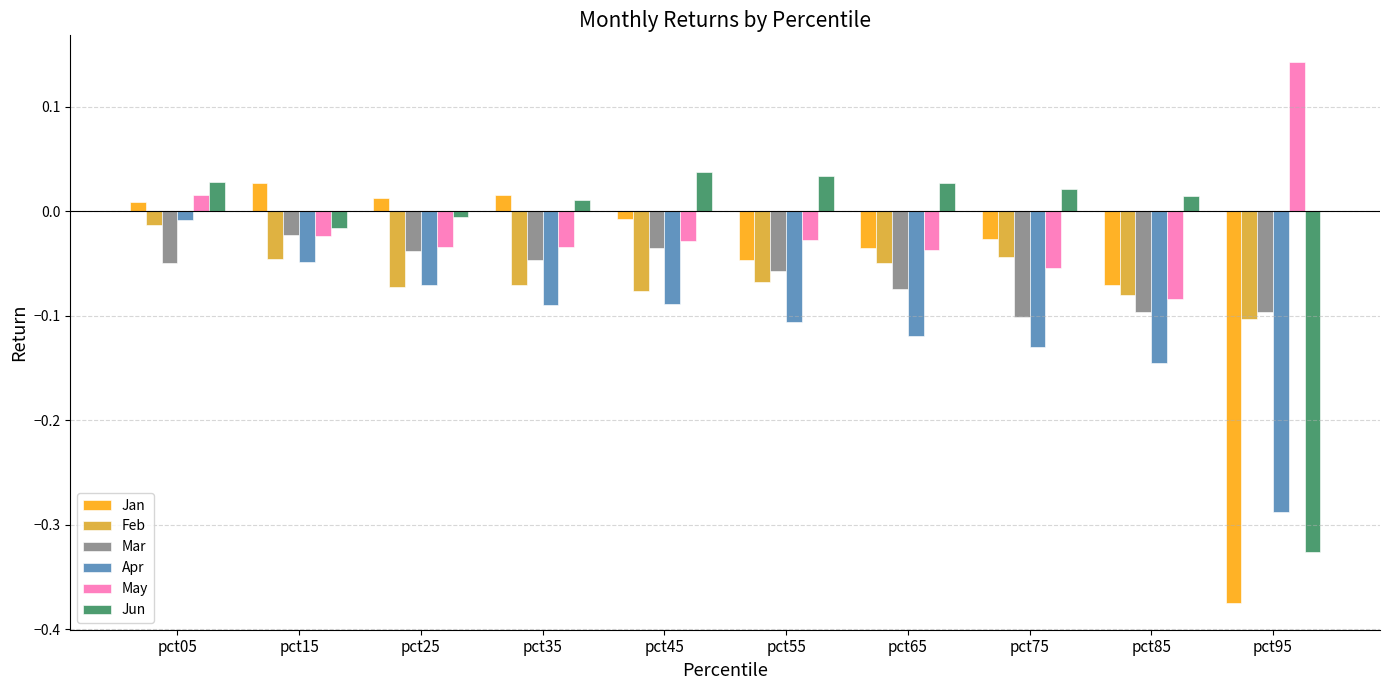

At which category is the sum across all series the highest?

pct05